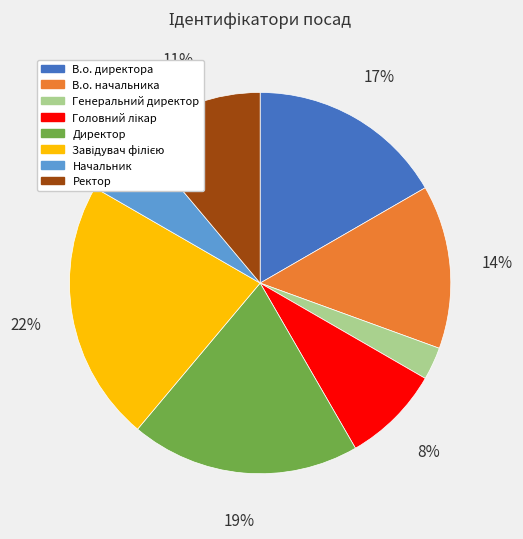

Which category has the smallest portion of the pie?

Генеральний директор